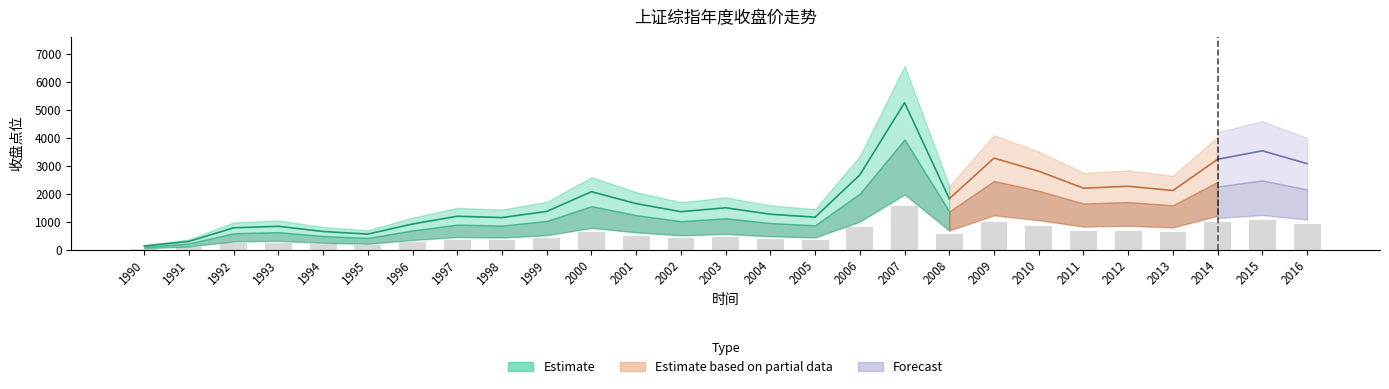

What is the difference between the values at 2006 and 2012?

121.9